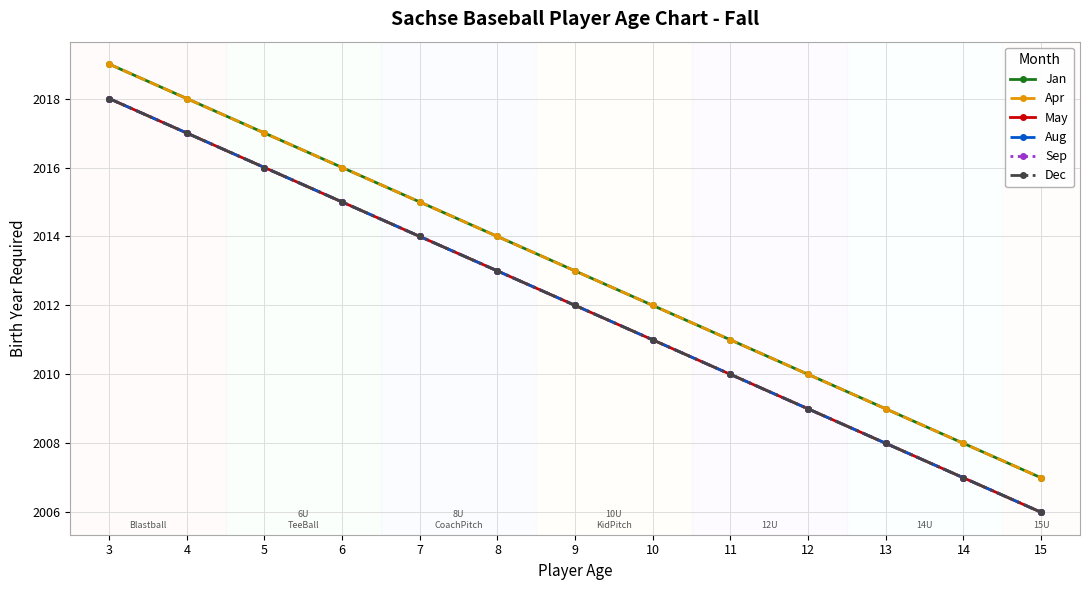

Does the chart have visible grid lines?

Yes